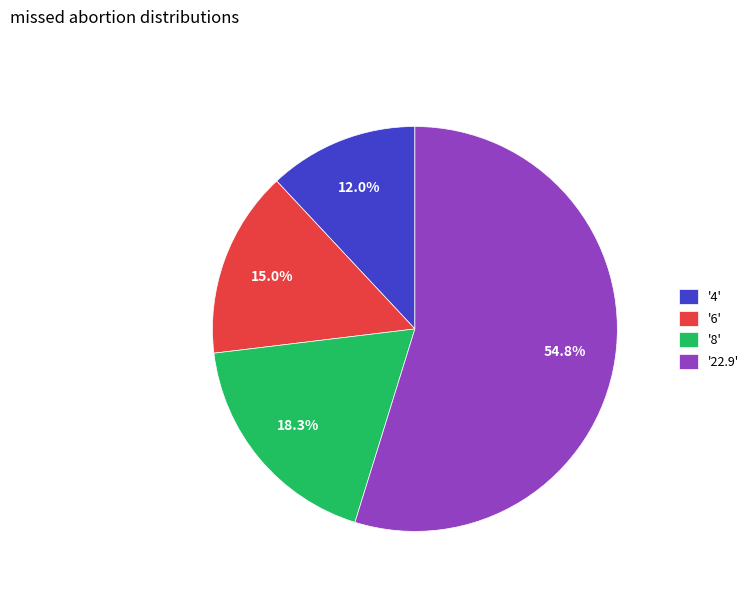

Between '8' and '22.9', which is larger?

'22.9'